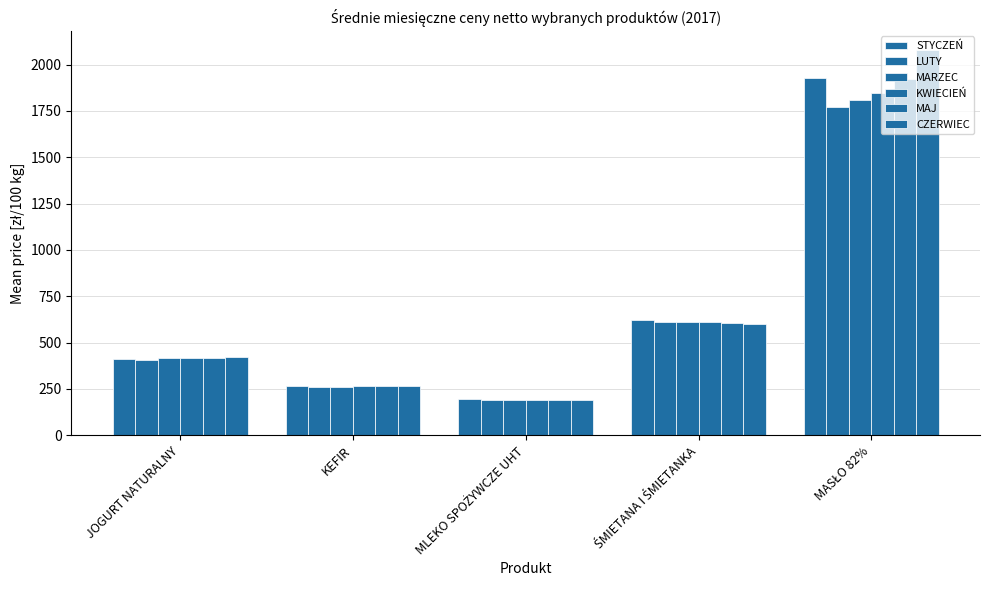

What is the label of the 2nd bar from the left?

KEFIR